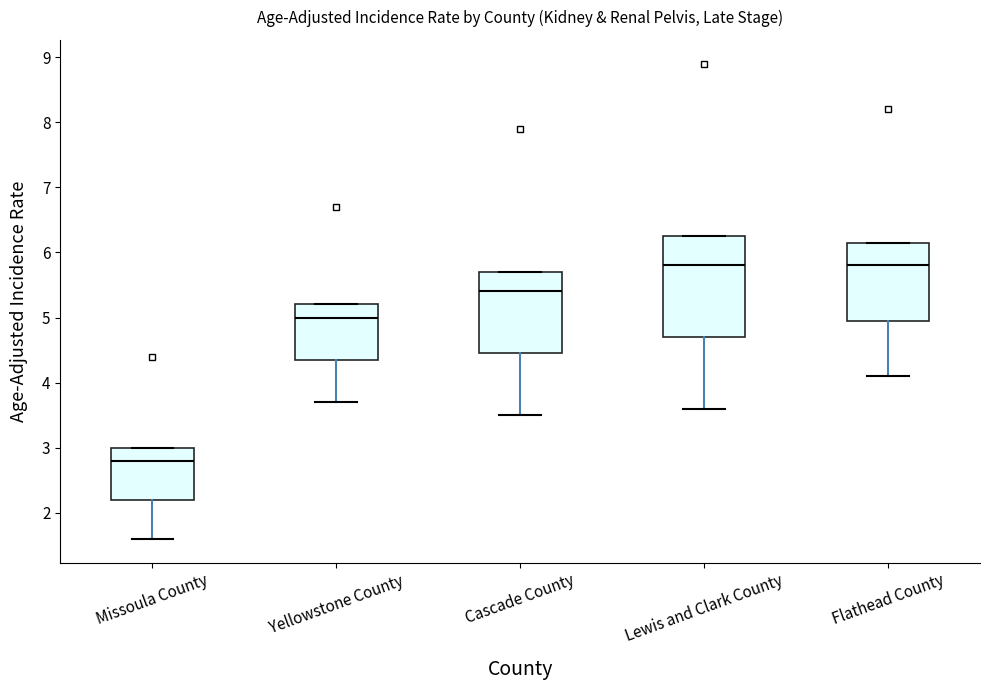

Where does the lower whisker of the box for Lewis and Clark County end on the y-axis? The values are not printed on the chart, so give them approximately, as read against the axis.

3.6